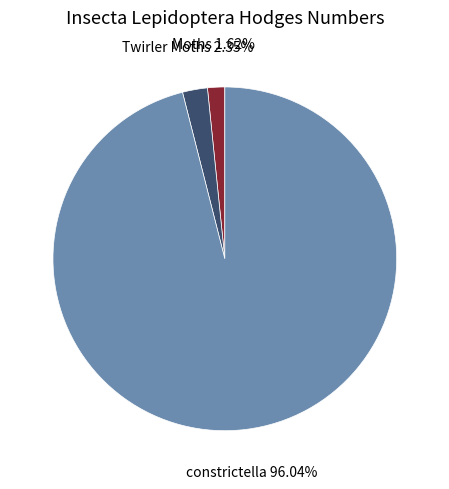

Is there any slice that represents more than half of the pie?

Yes